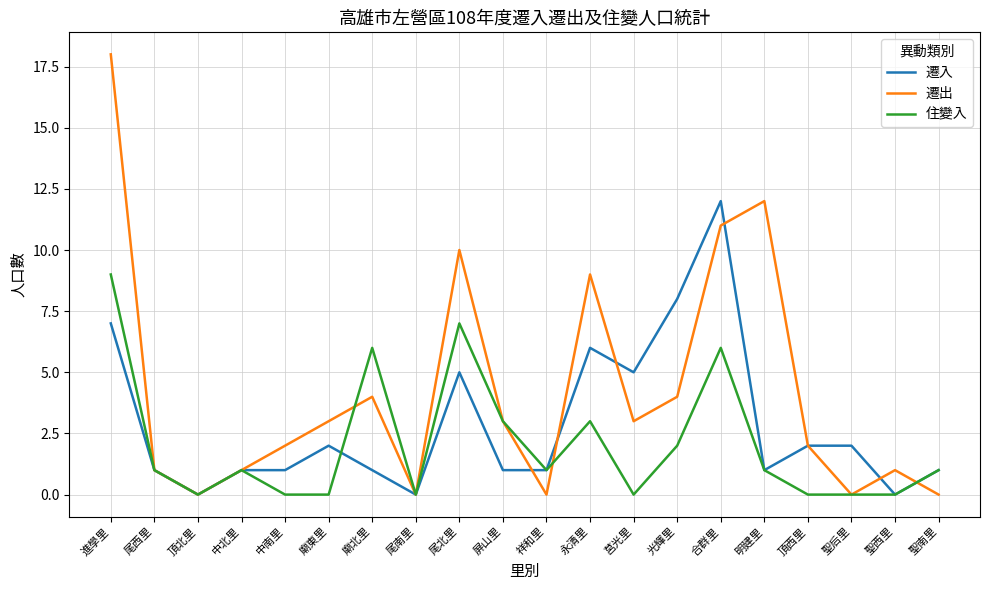

Which series ends up on top after the final intersection of 遷出 and 遷入?

遷入